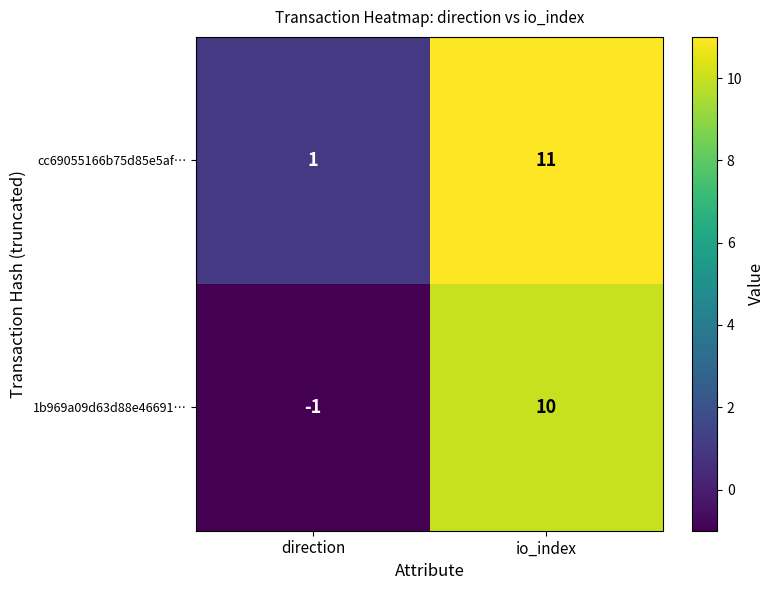

The 1b969a09d63d88e46691… series shows -1 at direction. True or false?

True